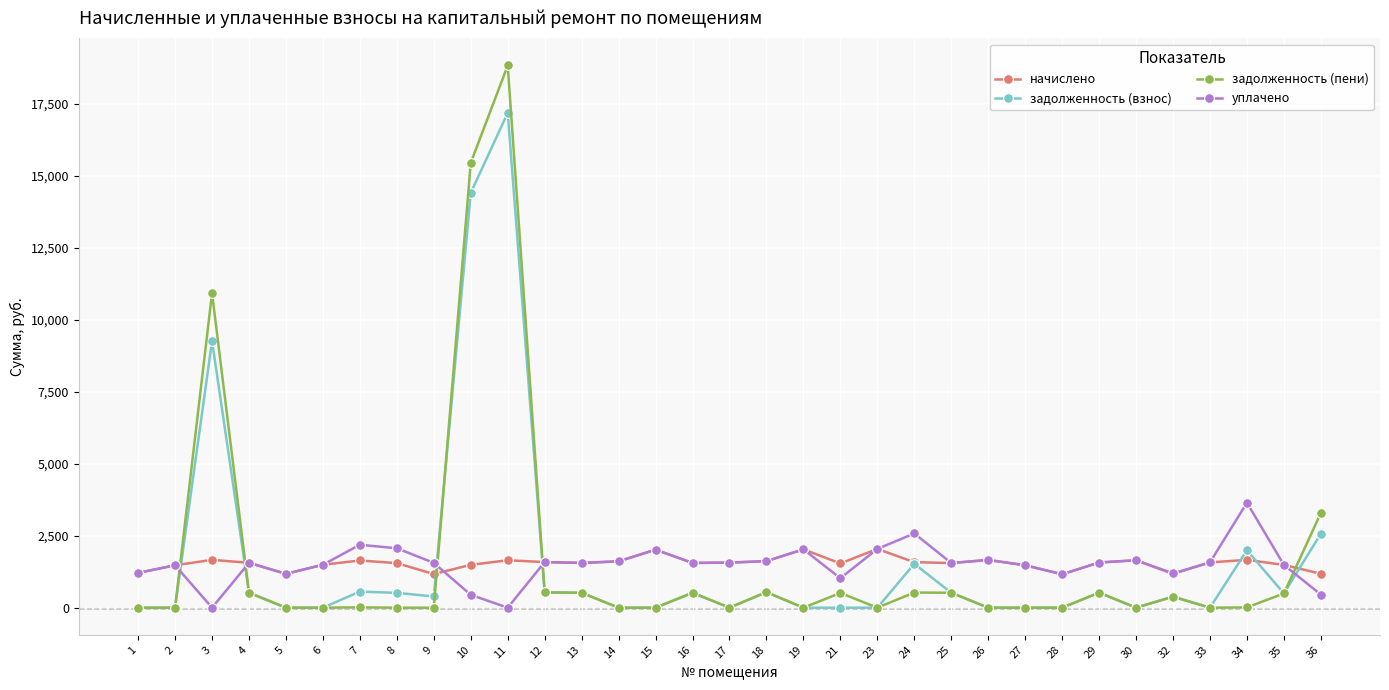

Is this an area chart (filled region under the line)?

No